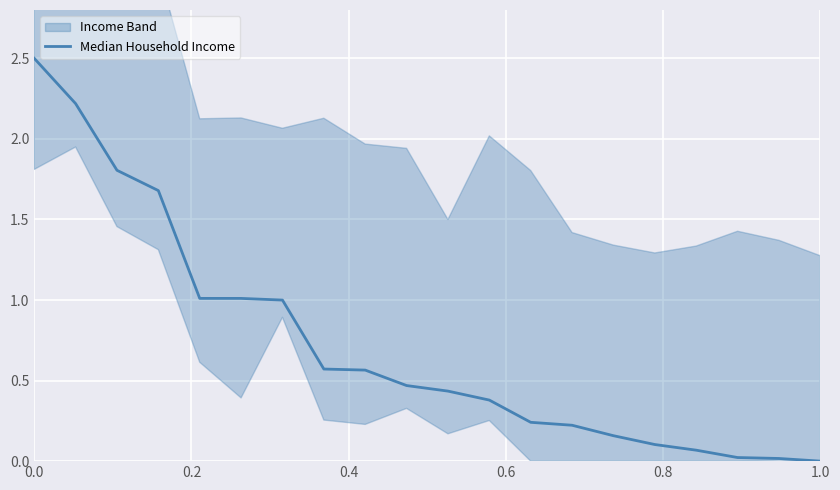

What is the average value?

0.7